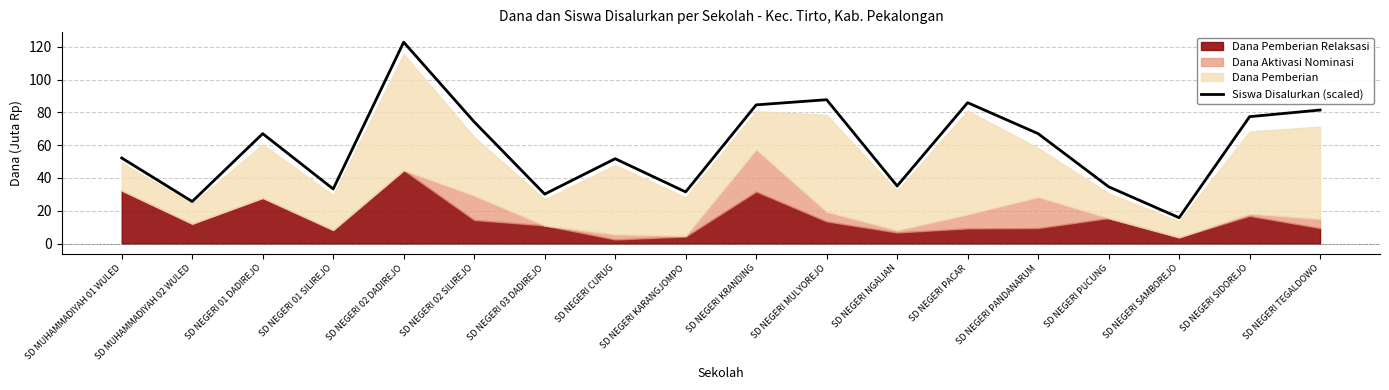

Is it true that Siswa Disalurkan (scaled) equals 86.0 at SD NEGERI PACAR?

True